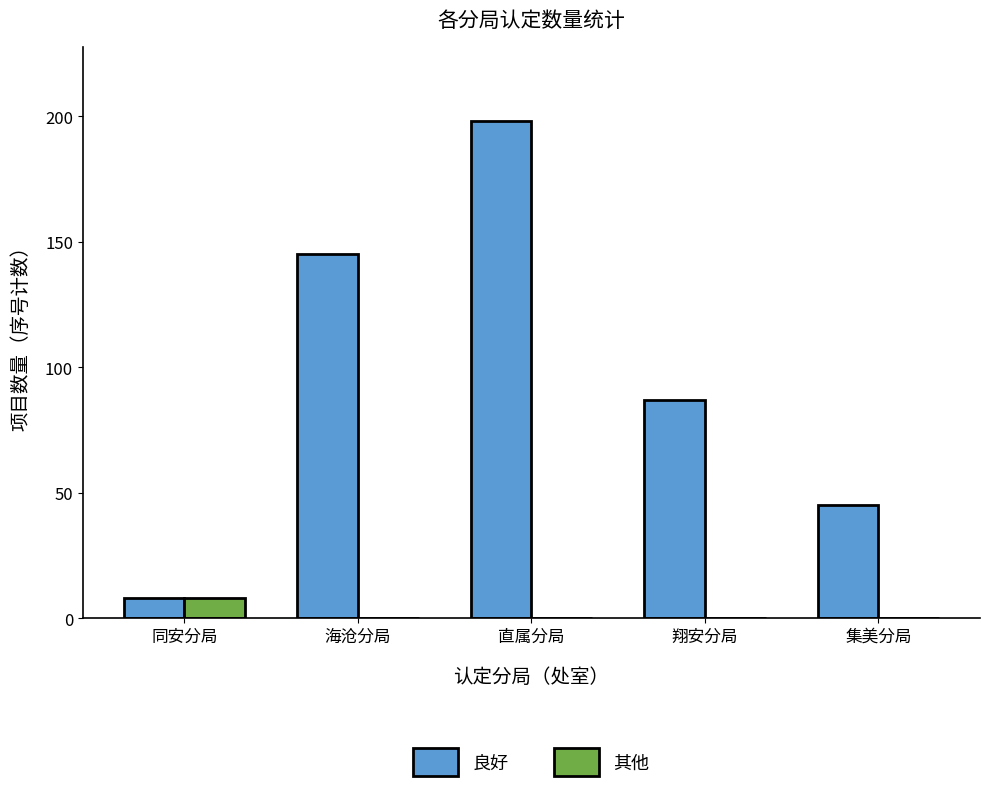

What is the greatest value displayed?

198